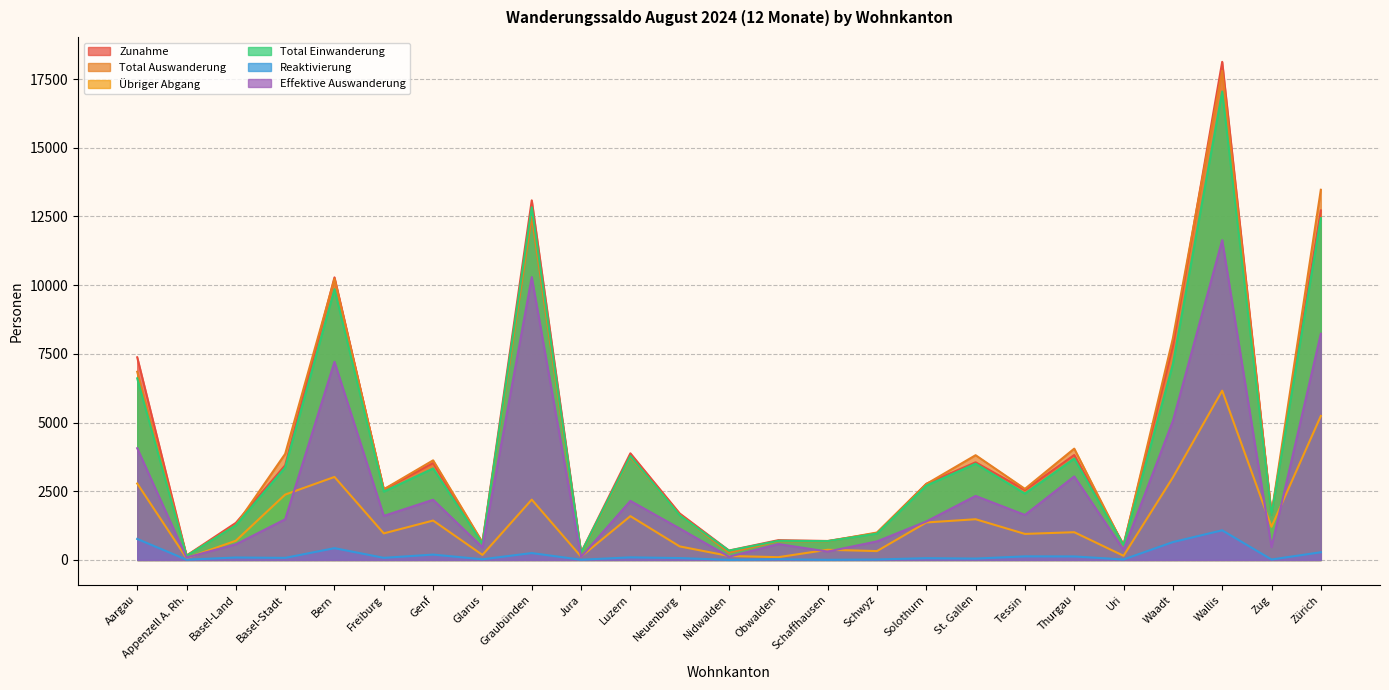

Which series has the widest spread of values?

Zunahme